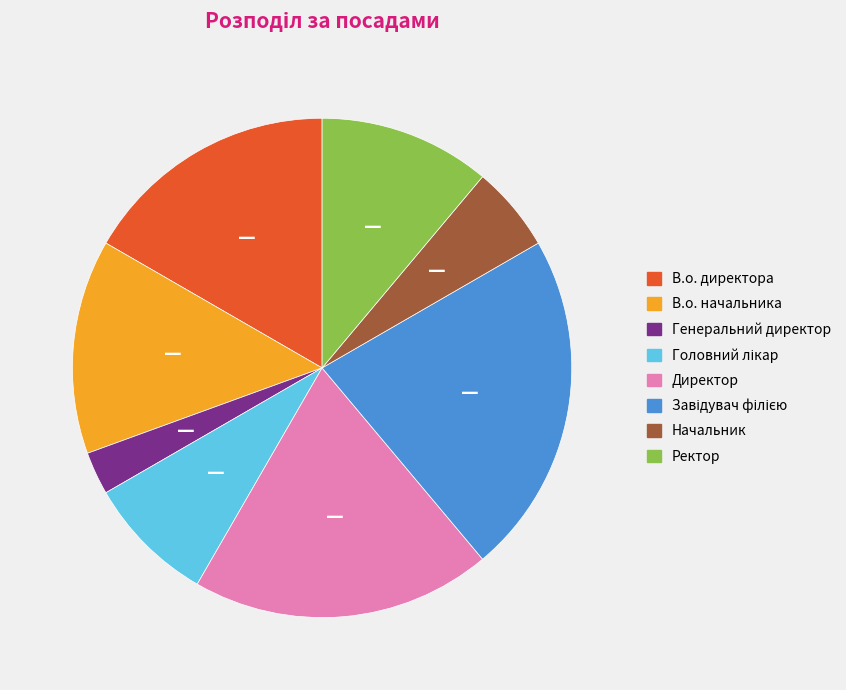

How many slices are in this pie chart?

8